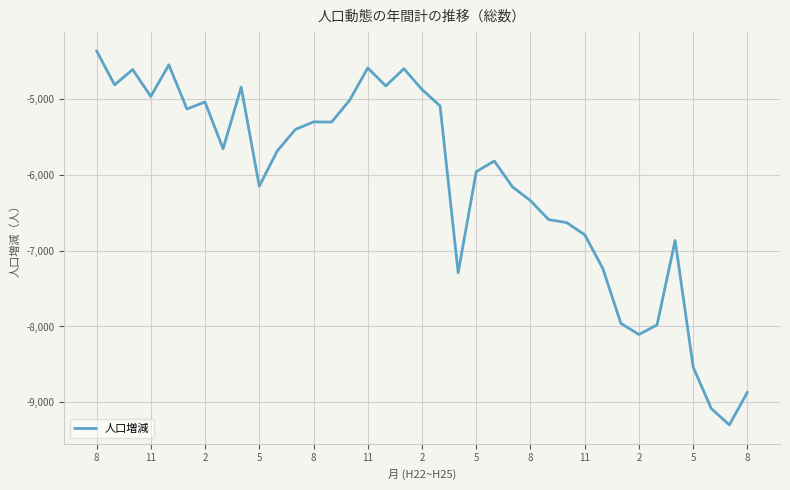

What is the difference between the maximum and minimum values?

4933